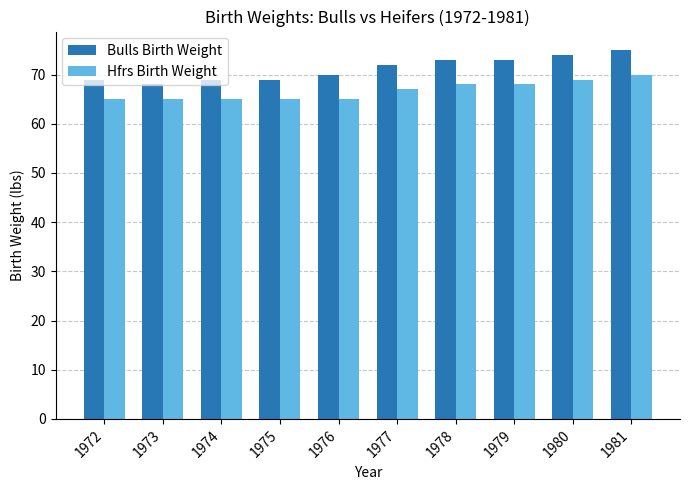

What is the maximum value shown in the chart?

75